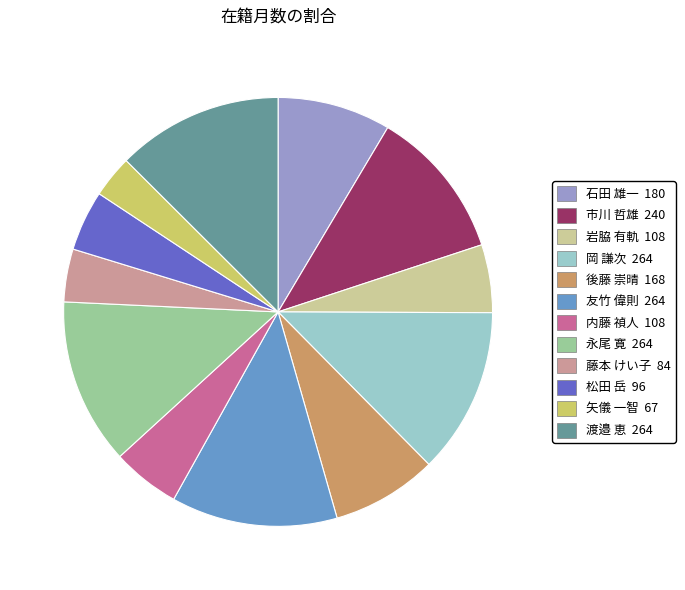

Which slice is the smallest?

矢儀 一智